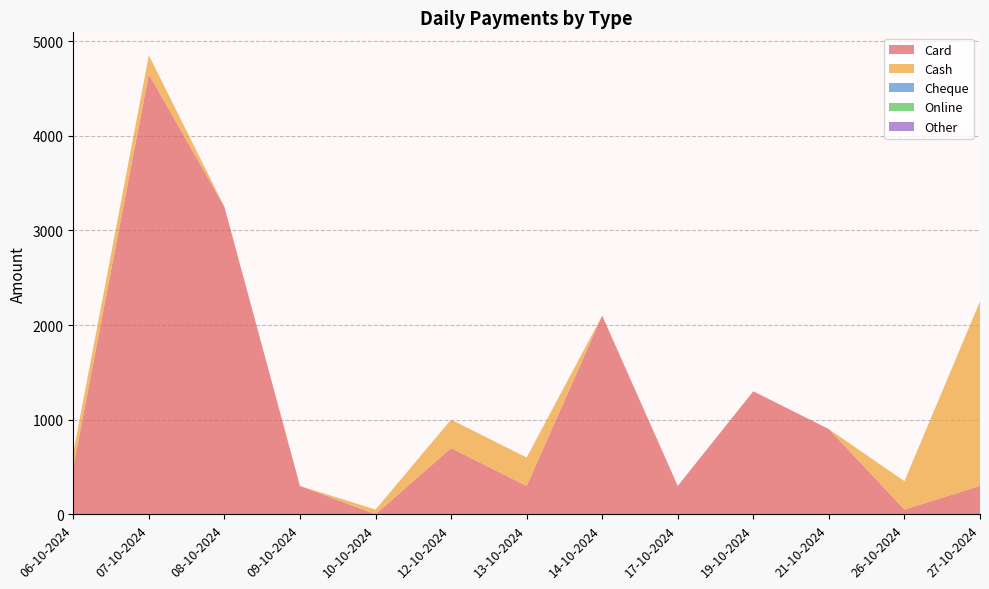

Reading left to right, transcribe all the data shown in this chart.

Card: 06-10-2024=500	07-10-2024=4650	08-10-2024=3250	09-10-2024=300	10-10-2024=0	12-10-2024=700	13-10-2024=300	14-10-2024=2100	17-10-2024=300	19-10-2024=1300	21-10-2024=900	26-10-2024=50	27-10-2024=300
Cash: 06-10-2024=150	07-10-2024=200	08-10-2024=0	09-10-2024=0	10-10-2024=50	12-10-2024=300	13-10-2024=300	14-10-2024=0	17-10-2024=0	19-10-2024=0	21-10-2024=0	26-10-2024=300	27-10-2024=1950
Cheque: 06-10-2024=0	07-10-2024=0	08-10-2024=0	09-10-2024=0	10-10-2024=0	12-10-2024=0	13-10-2024=0	14-10-2024=0	17-10-2024=0	19-10-2024=0	21-10-2024=0	26-10-2024=0	27-10-2024=0
Online: 06-10-2024=0	07-10-2024=0	08-10-2024=0	09-10-2024=0	10-10-2024=0	12-10-2024=0	13-10-2024=0	14-10-2024=0	17-10-2024=0	19-10-2024=0	21-10-2024=0	26-10-2024=0	27-10-2024=0
Other: 06-10-2024=0	07-10-2024=0	08-10-2024=0	09-10-2024=0	10-10-2024=0	12-10-2024=0	13-10-2024=0	14-10-2024=0	17-10-2024=0	19-10-2024=0	21-10-2024=0	26-10-2024=0	27-10-2024=0